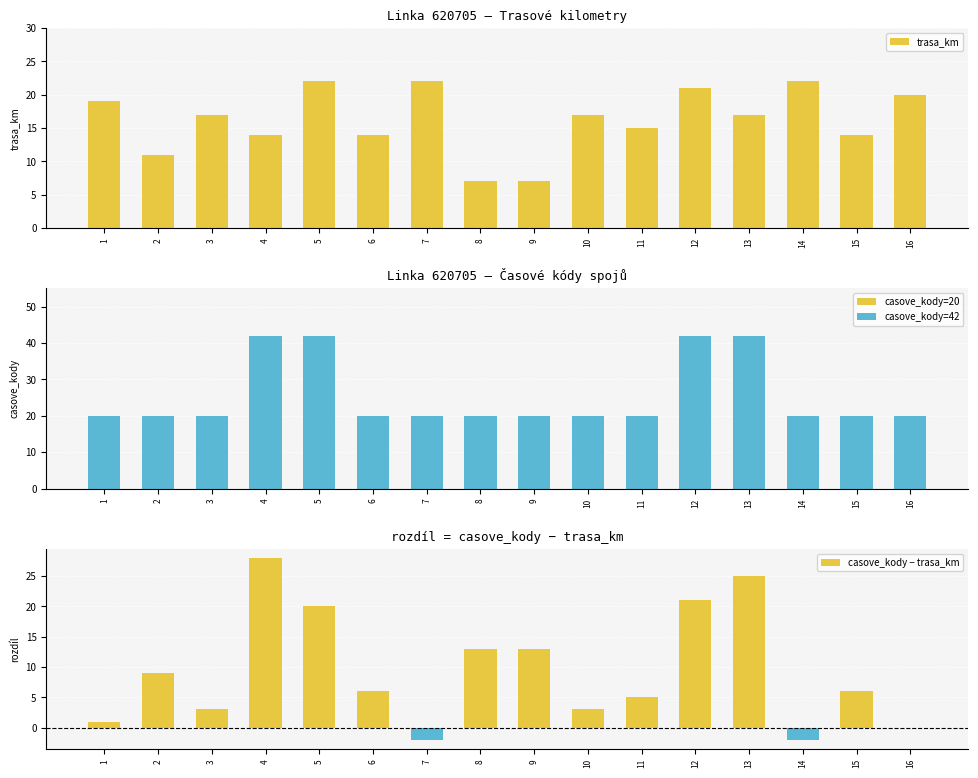

How many categories are shown in the chart?

16